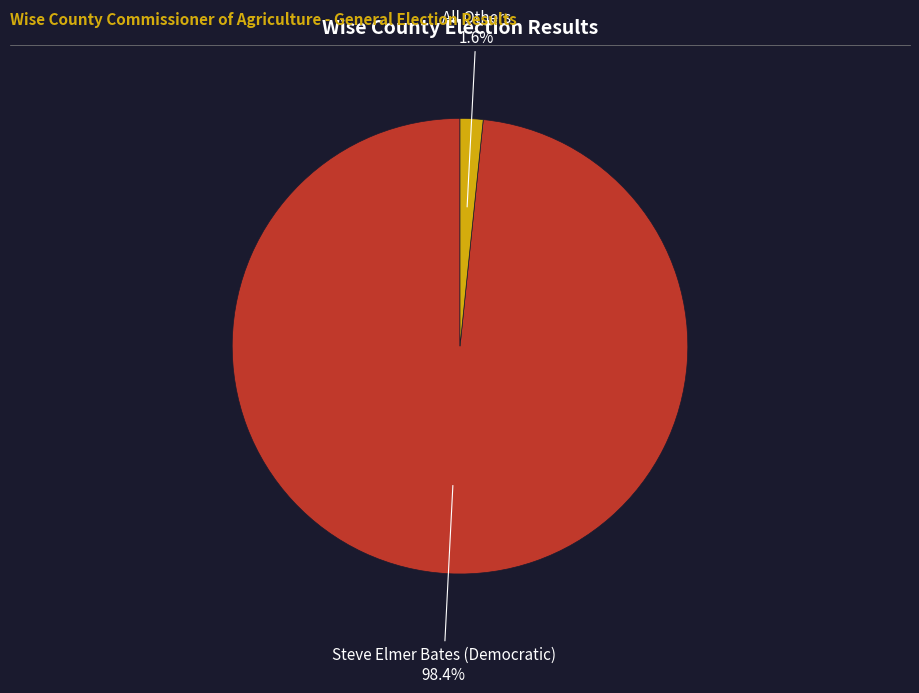

Which has a higher value, Steve Elmer Bates (Democratic) or All Others?

Steve Elmer Bates (Democratic)